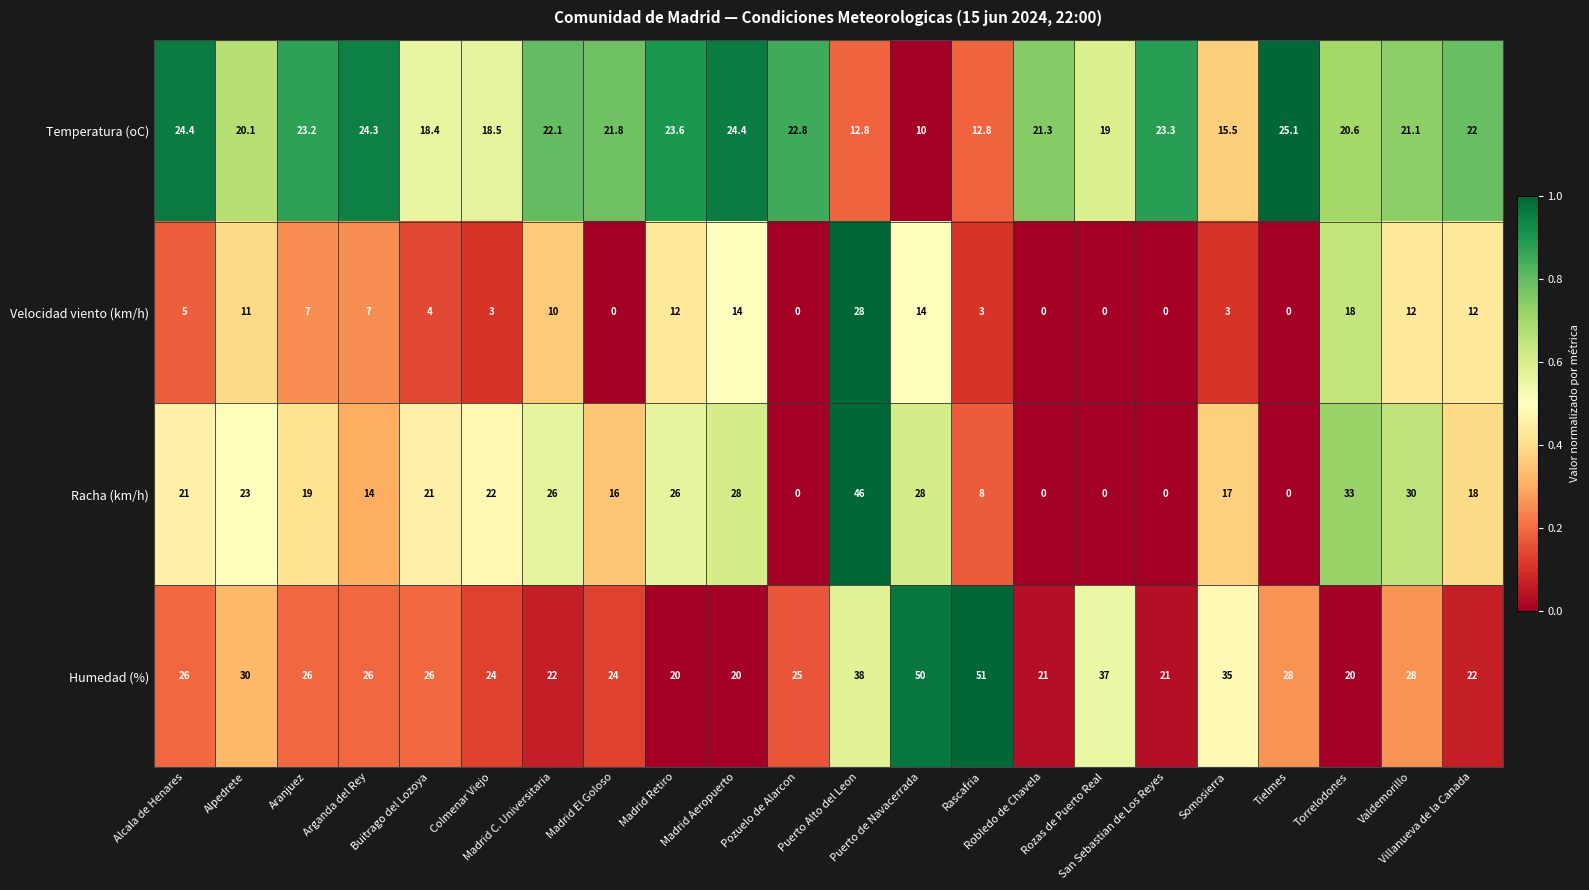

What is the difference between the maximum and minimum values in the Humedad (%) series?

31.0